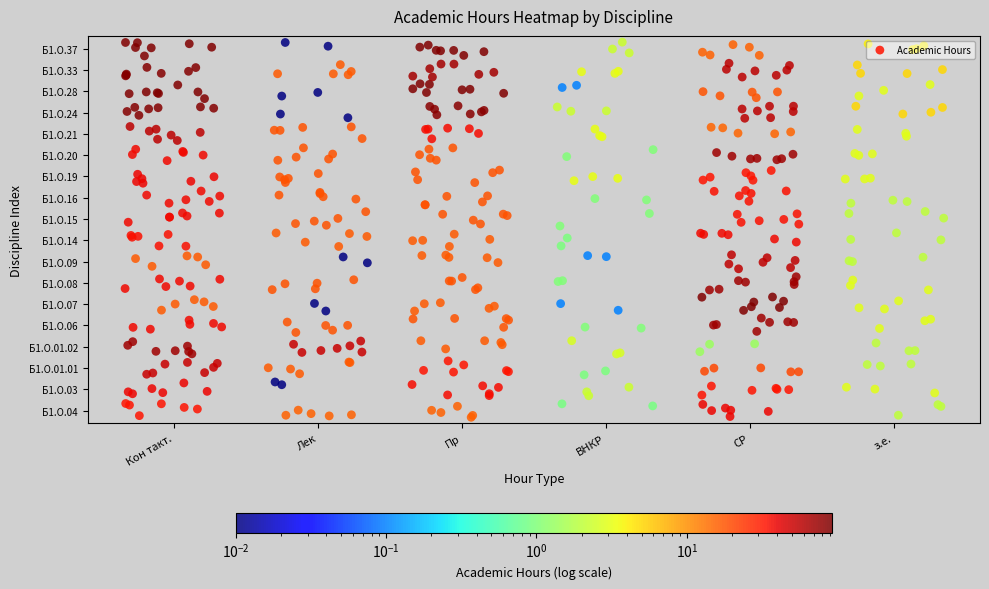

Rank the series by their maximum value, from lowest to highest.

Б1.О.15, Б1.О.16, Б1.О.14, Б1.О.03, Б1.О.04, Б1.О.19, Б1.О.01.01, Б1.О.09, Б1.О.21, Б1.О.01.02, Б1.О.06, Б1.О.08, Б1.О.20, Б1.О.24, Б1.О.33, Б1.О.28, Б1.О.07, Б1.О.37